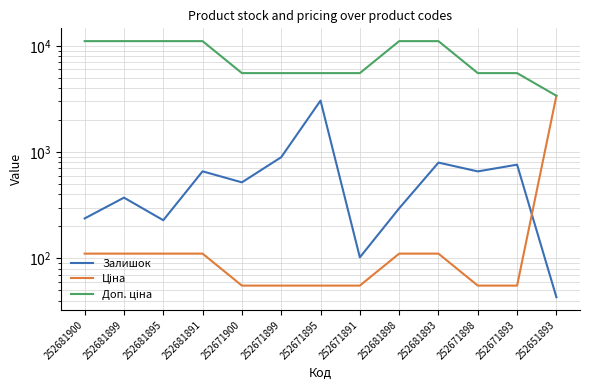

How many values in the Ціна series exceed 110?

7